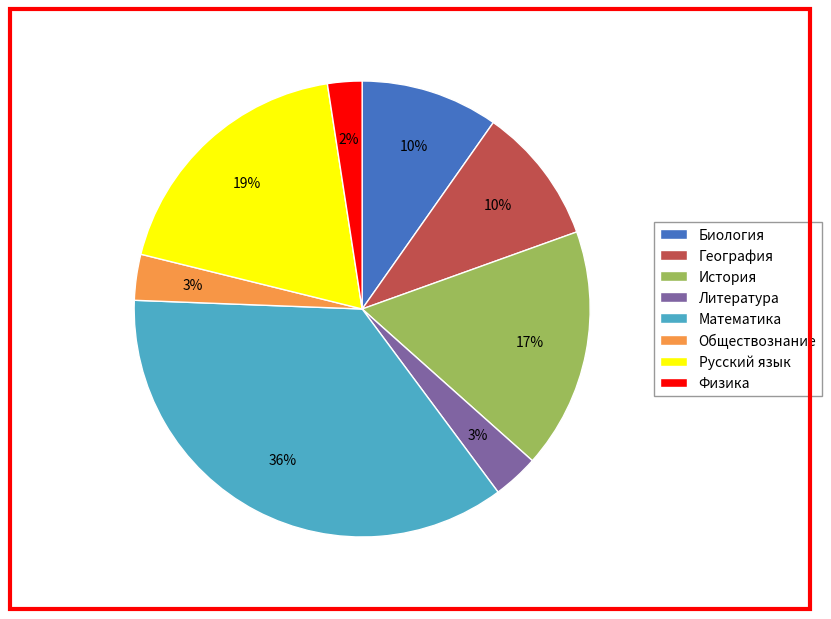

To the nearest percent, what is the difference between the Математика and Русский язык slice percentages?

17%